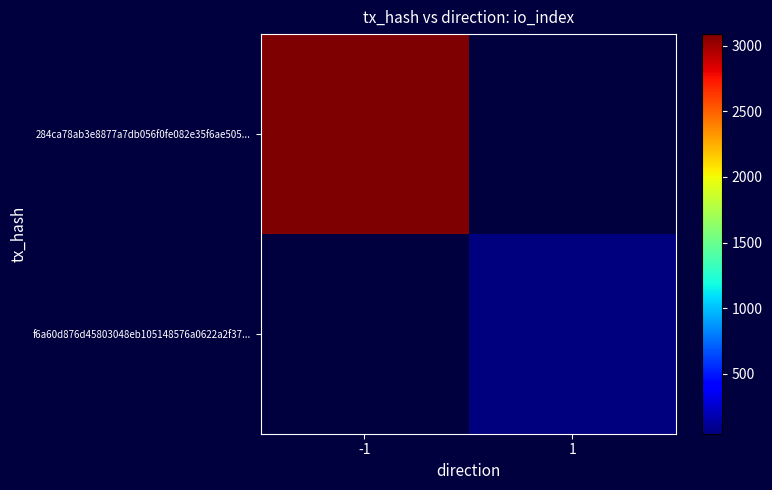

Rank the series by their average value, from highest to lowest.

284ca78ab3e8877a7db056f0fe082e35f6ae505..., f6a60d876d45803048eb105148576a0622a2f37...